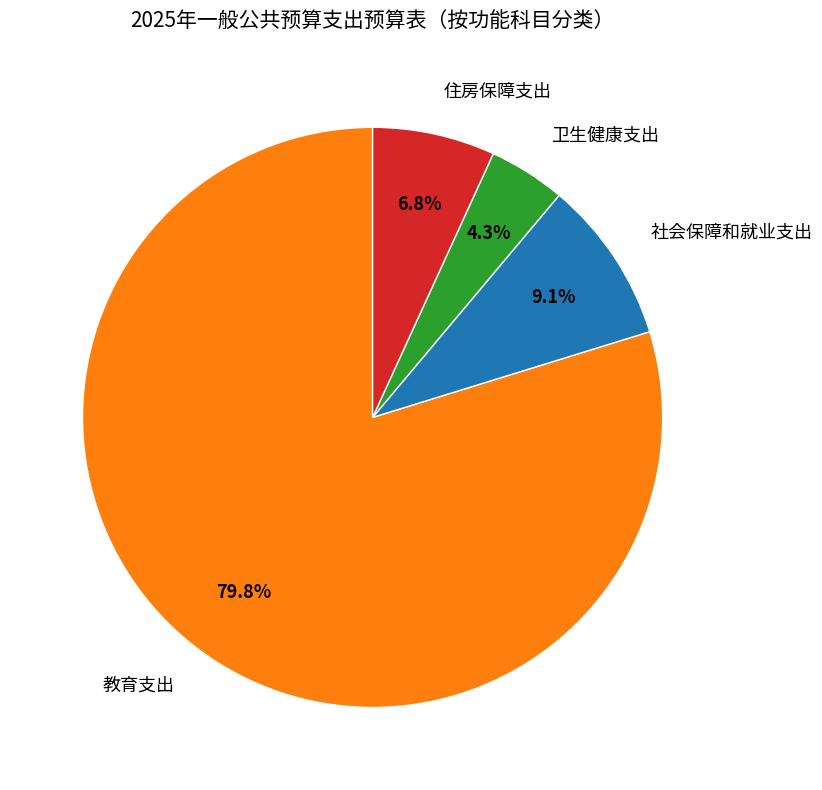

What is the smallest slice in the pie chart?

卫生健康支出